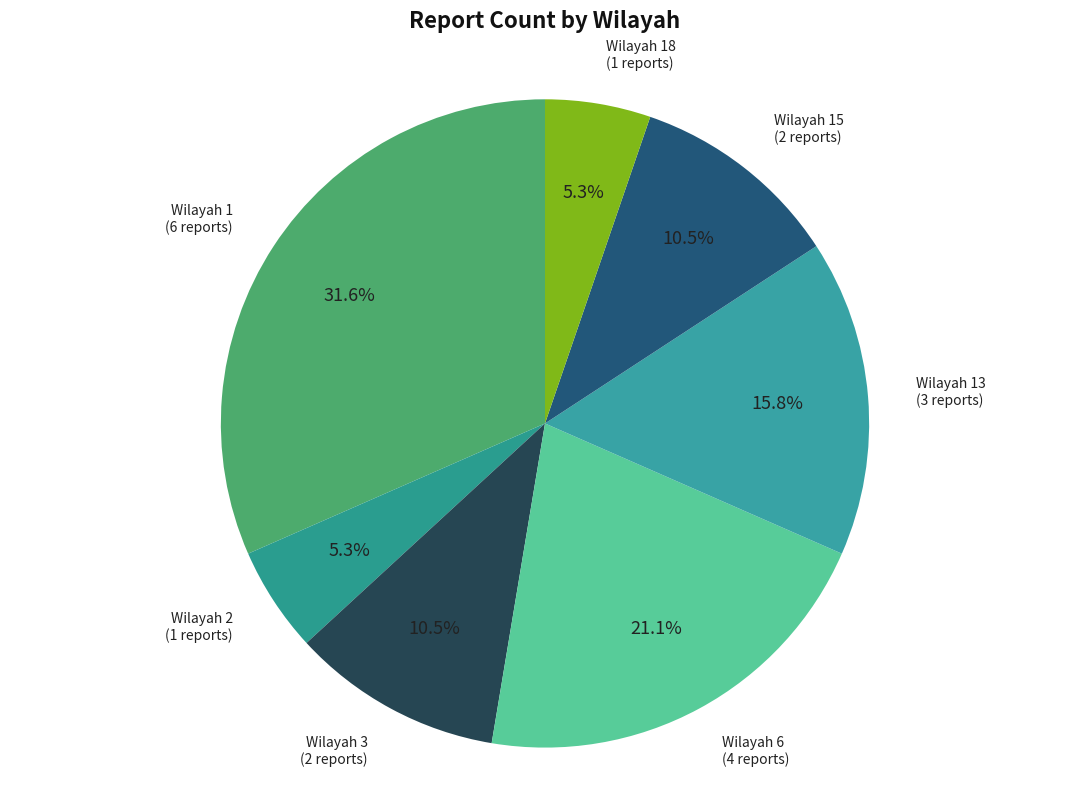

How much of the chart is everything except Wilayah 1?

68.4%